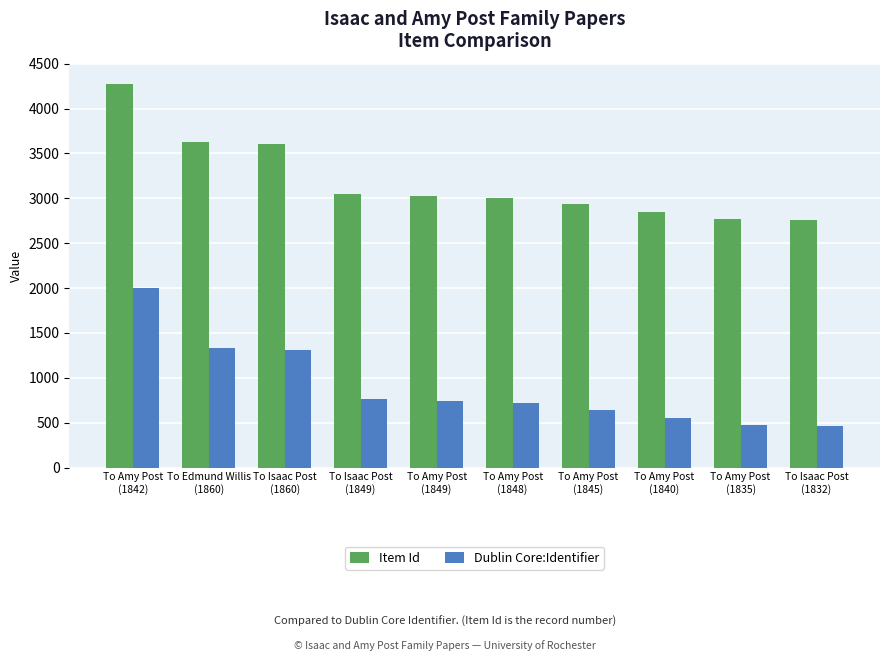

Count the number of data series in this chart.

2